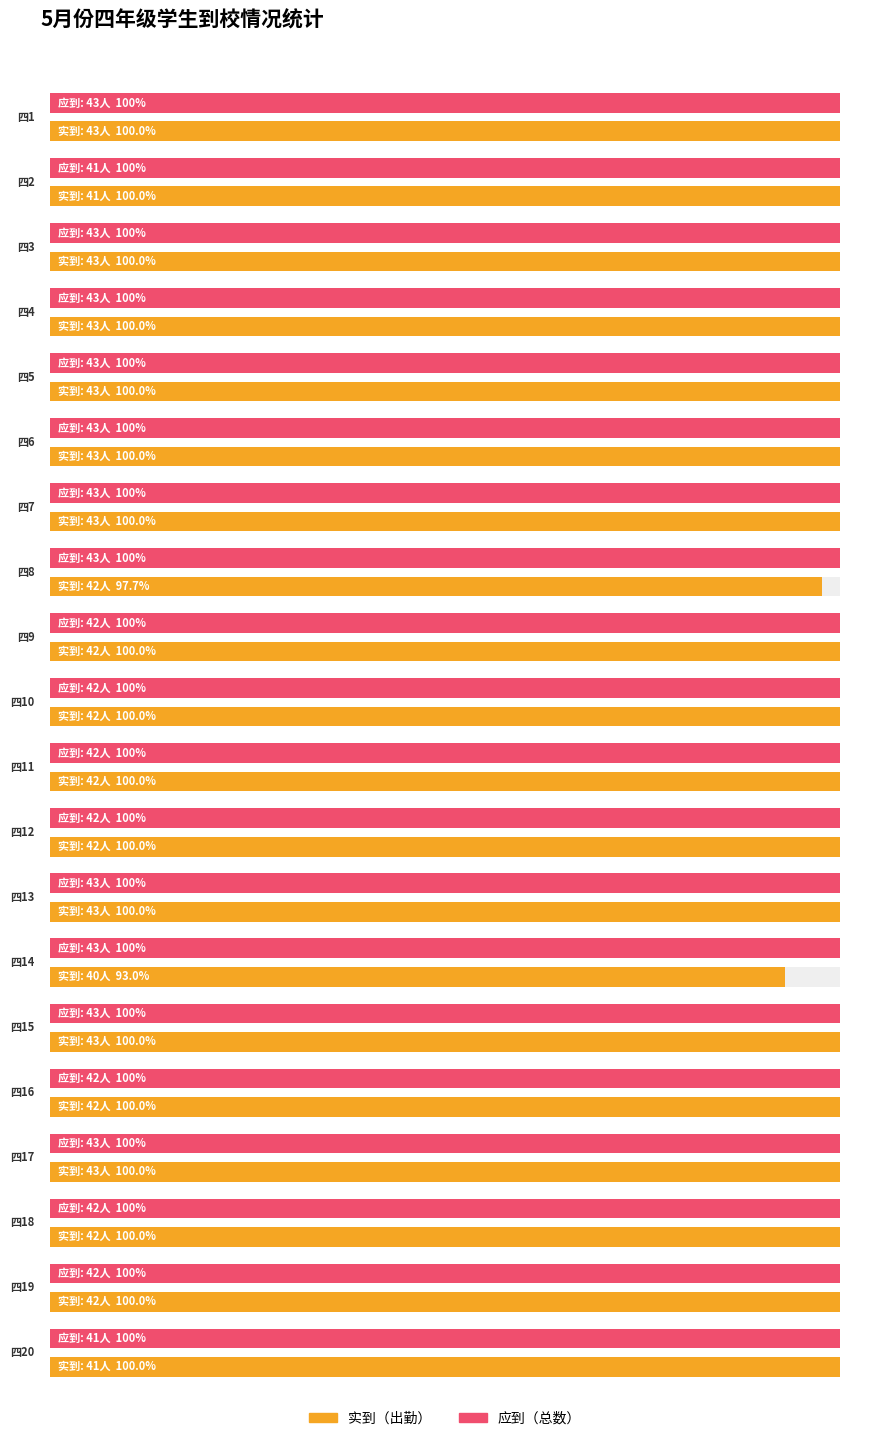

The 实到 series shows 43 at 四7. True or false?

True